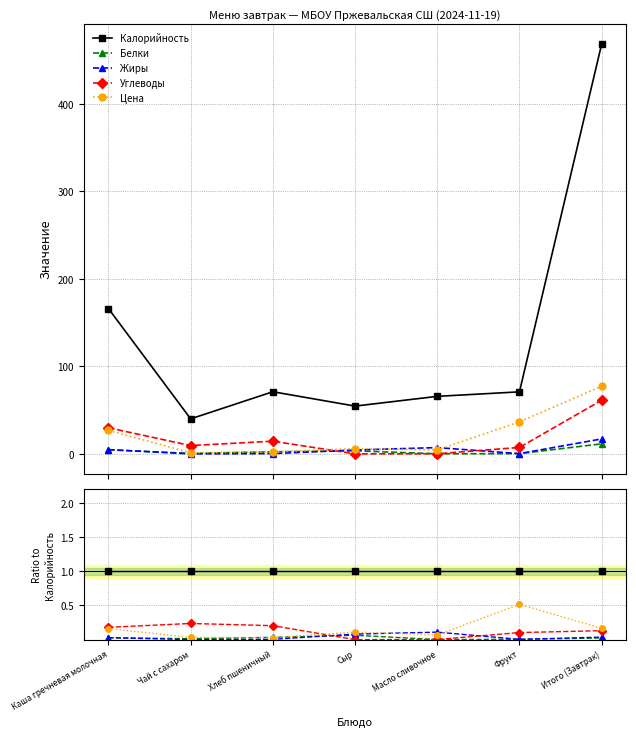

Reading right to left, what are all the values shown in this chart?

Калорийность: Итого (Завтрак)=1.0	Фрукт=1.0	Масло сливочное=1.0	Сыр=1.0	Хлеб пшеничный=1.0	Чай с сахаром=1.0	Каша гречневая молочная=1.0
Белки: Итого (Завтрак)=0.0	Фрукт=0.0	Масло сливочное=0.0	Сыр=0.1	Хлеб пшеничный=0.0	Чай с сахаром=0.0	Каша гречневая молочная=0.0
Жиры: Итого (Завтрак)=0.0	Фрукт=0.0	Масло сливочное=0.1	Сыр=0.1	Хлеб пшеничный=0.0	Чай с сахаром=0.0	Каша гречневая молочная=0.0
Углеводы: Итого (Завтрак)=0.1	Фрукт=0.1	Масло сливочное=0.0	Сыр=0.0	Хлеб пшеничный=0.2	Чай с сахаром=0.2	Каша гречневая молочная=0.2
Цена: Итого (Завтрак)=0.2	Фрукт=0.5	Масло сливочное=0.1	Сыр=0.1	Хлеб пшеничный=0.0	Чай с сахаром=0.0	Каша гречневая молочная=0.2